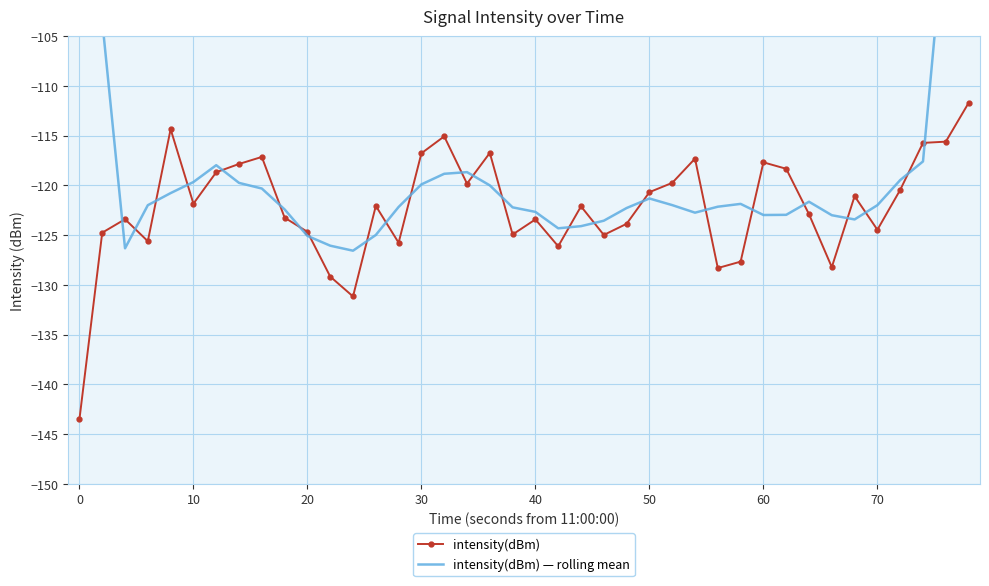

What is the maximum value for intensity(dBm)?

-111.7